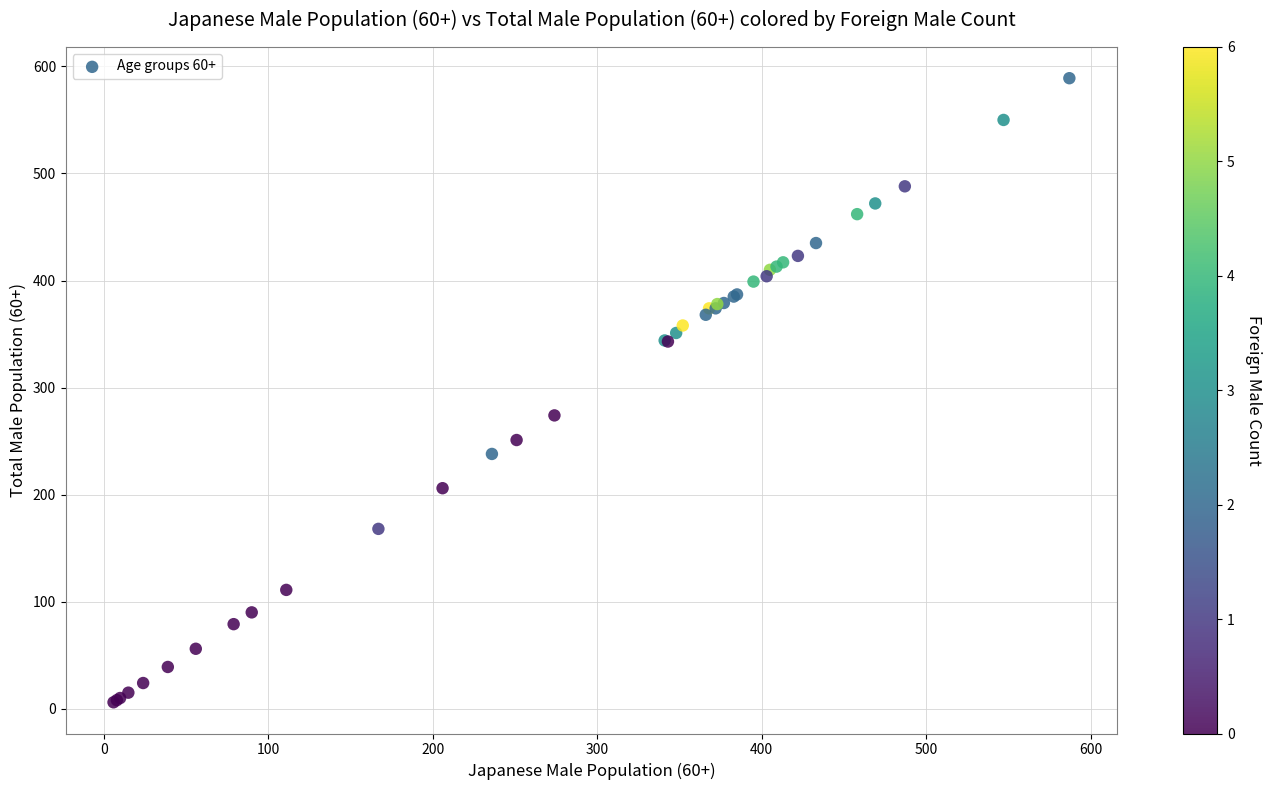

What Y value in the scatter plot is closest to 297?

274